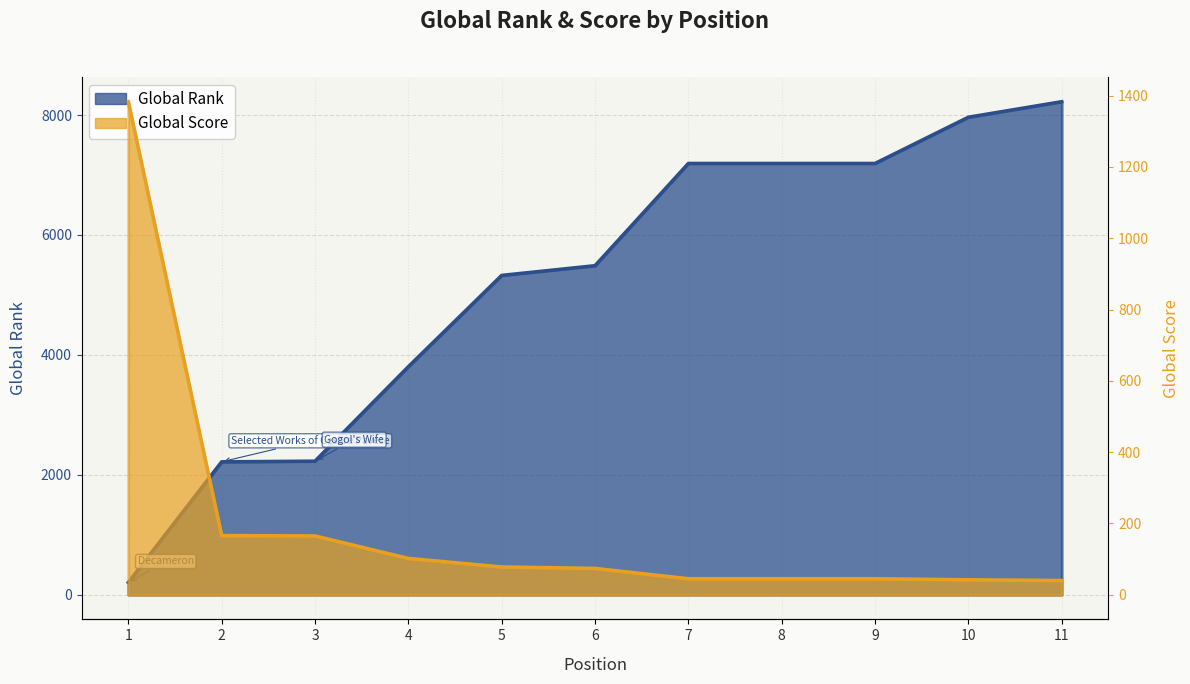

List the series in order of their peak value, lowest first.

Global Score, Global Rank